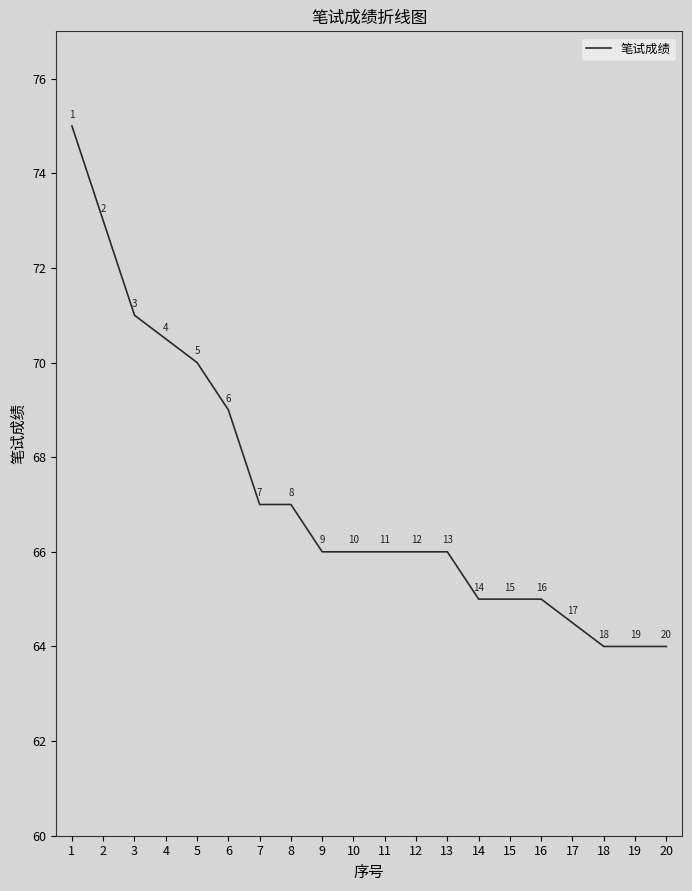

What is the greatest value displayed?

75.0